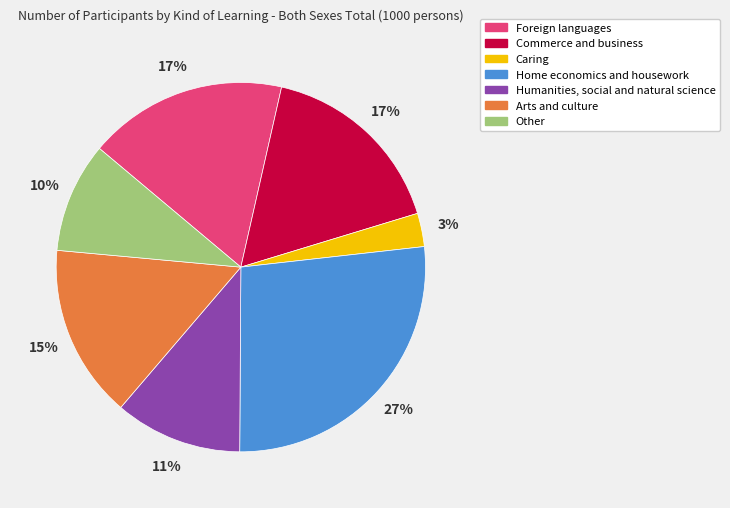

True or false: Humanities, social and natural science accounts for 5% of the total.

False